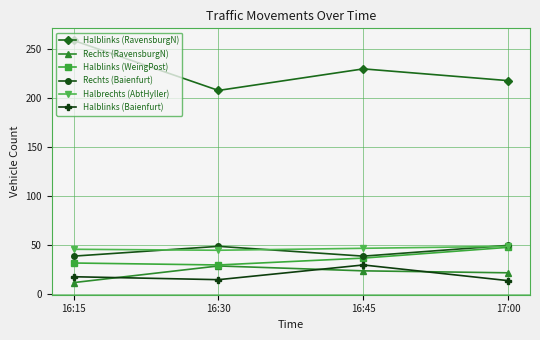

What is the difference between the Halblinks (WeingPost) values at 16:30 and 17:00?

18